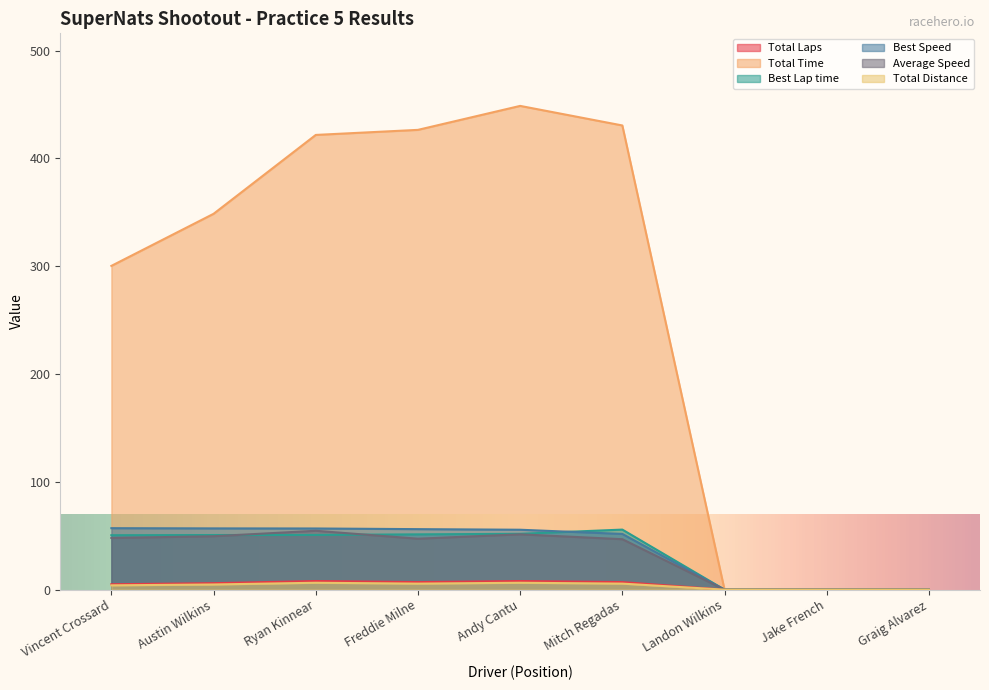

Rank the series at Andy Cantu from lowest to highest value.

Total Distance, Total Laps, Average Speed, Best Lap time, Best Speed, Total Time